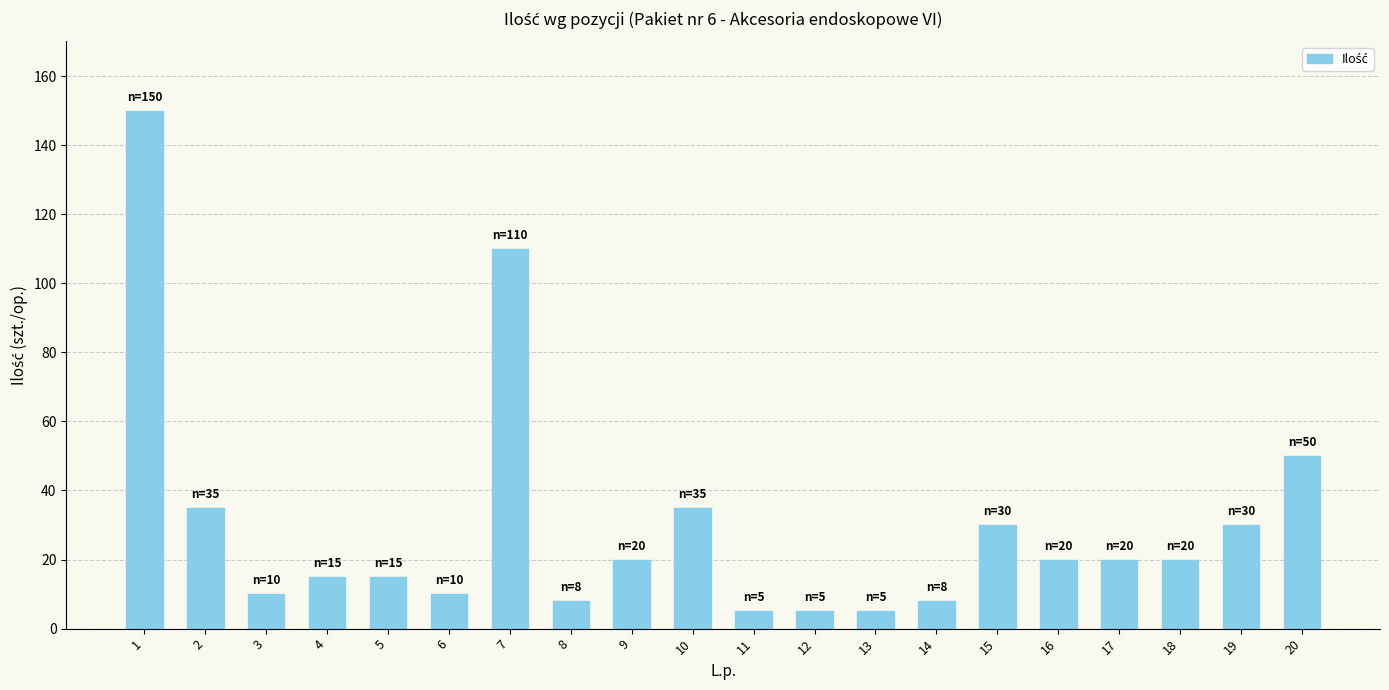

What is the value of the 2nd bar from the left?

35